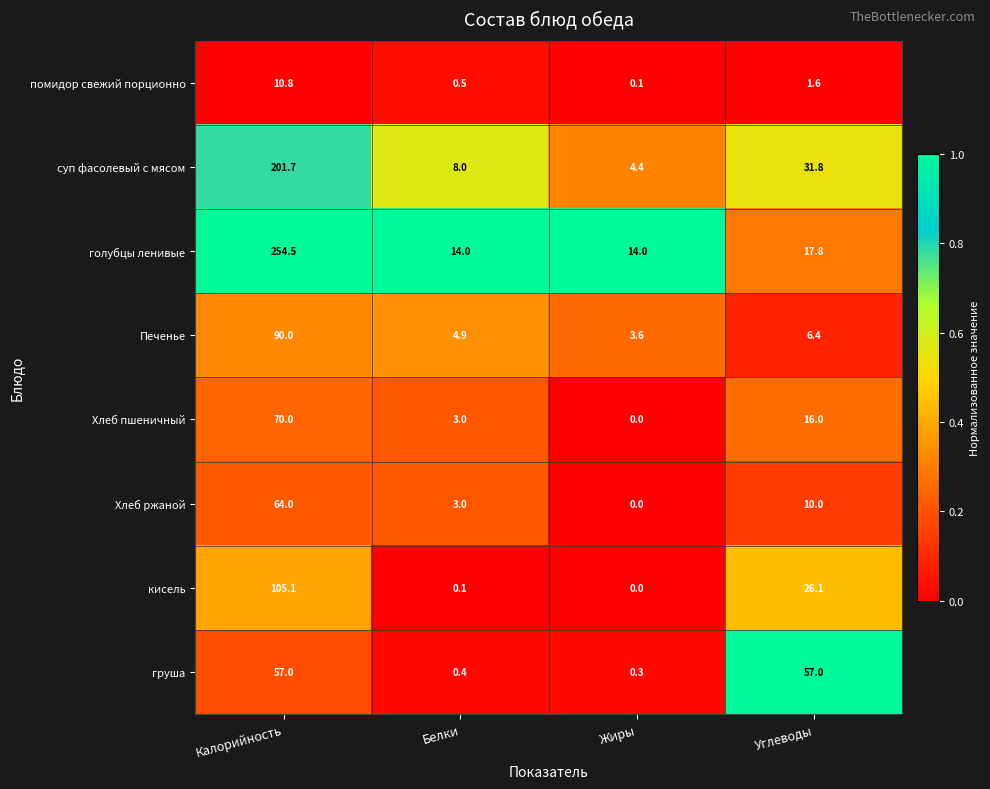

What is the spread (max minus min) of values at Углеводы?

55.4